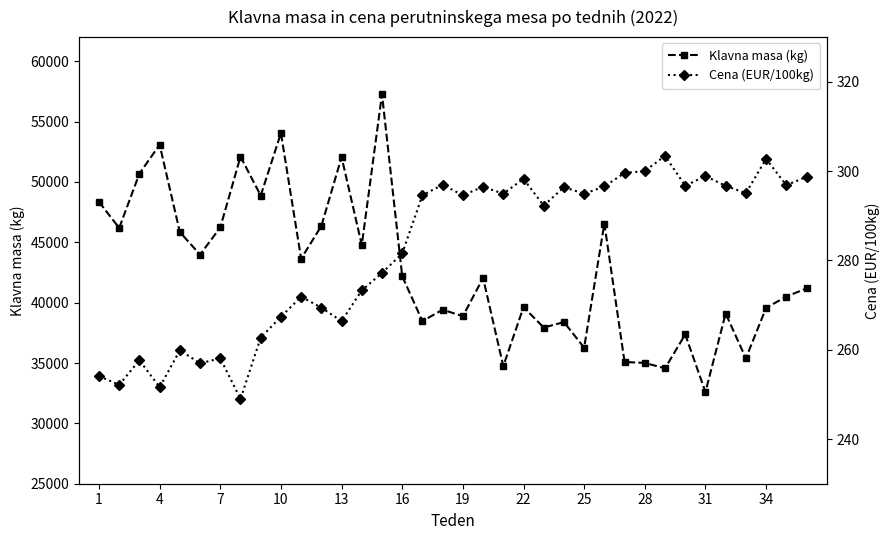

List the series in order of their peak value, highest first.

Klavna masa (kg), Cena (EUR/100kg)